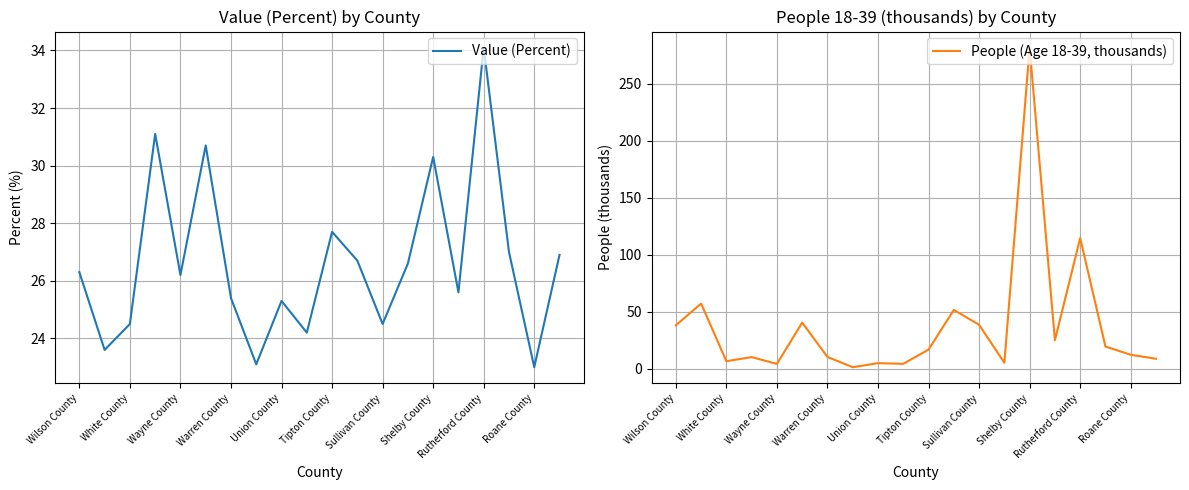

What is the greatest value displayed?

281.7